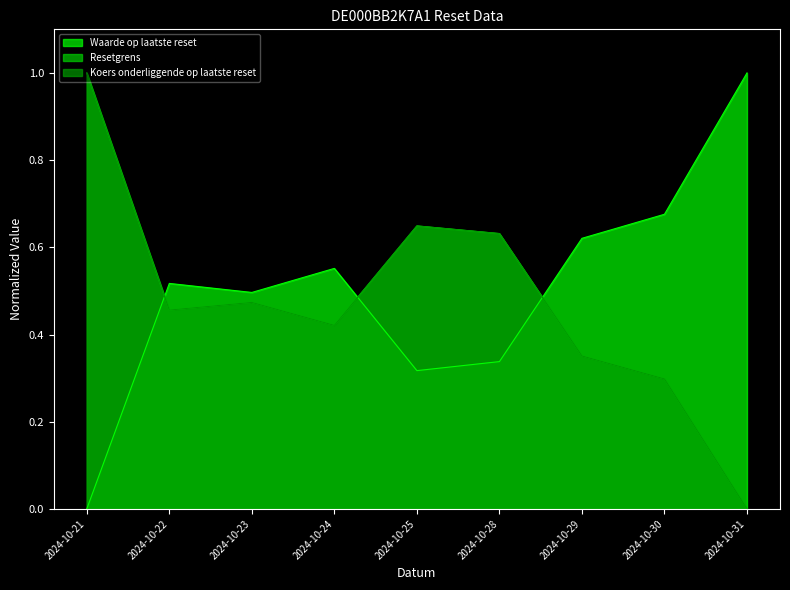

Which series has the largest range (max minus min)?

Waarde op laatste reset